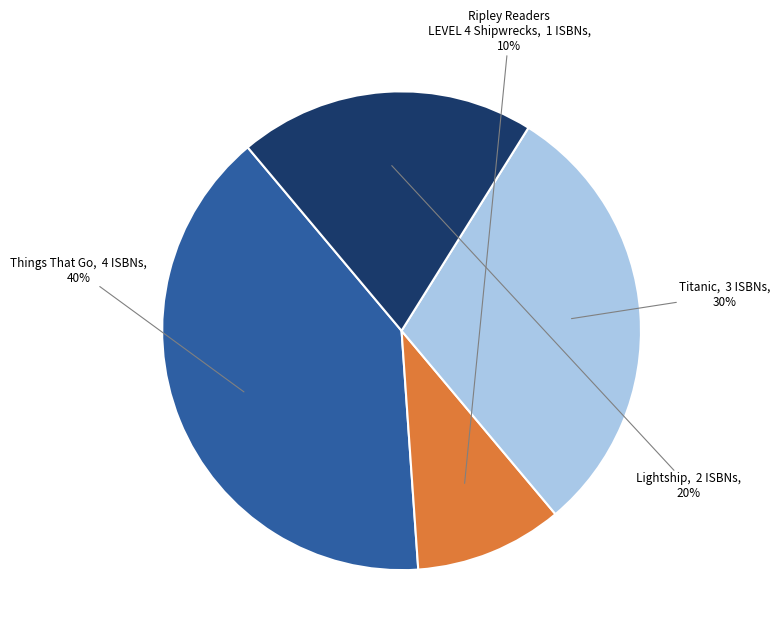

To the nearest percent, what percentage of the pie is Lightship?

20%